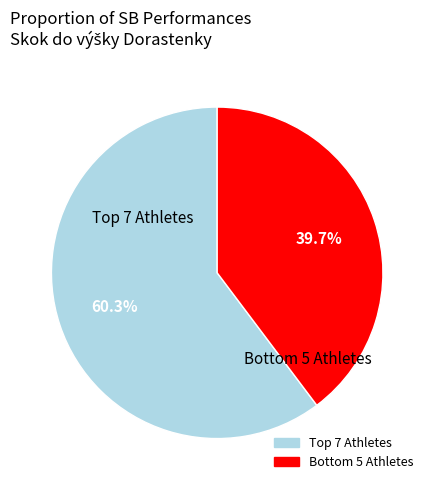

Is there any slice that represents more than half of the pie?

Yes